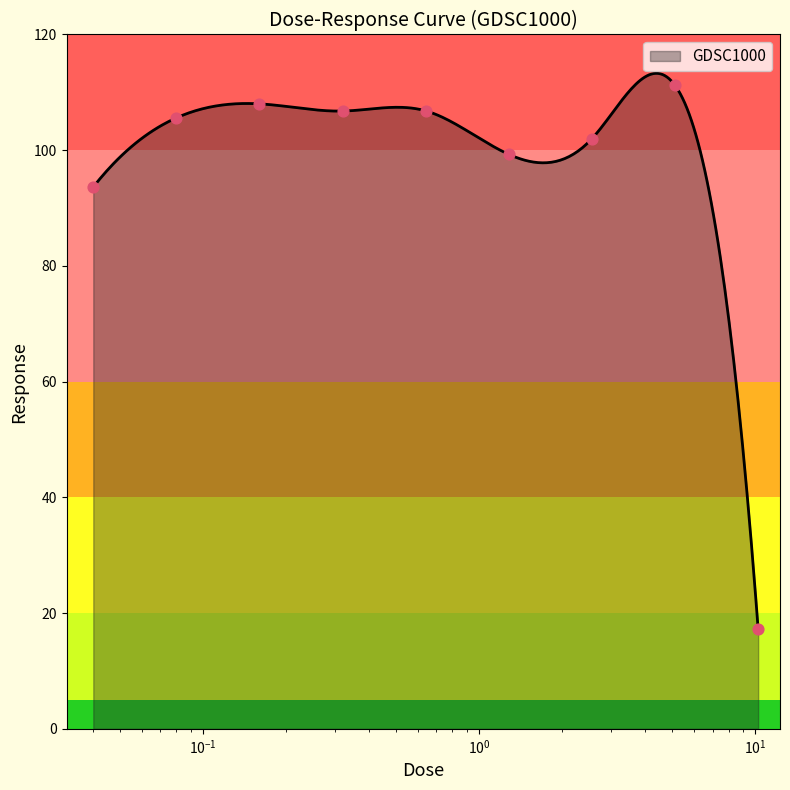

What is the ratio of the value at 1.28 to the value at 5.12?

0.9